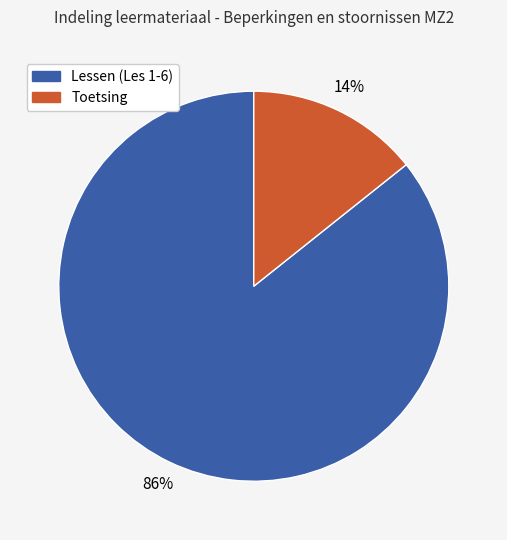

Is there a majority slice in this chart?

Yes